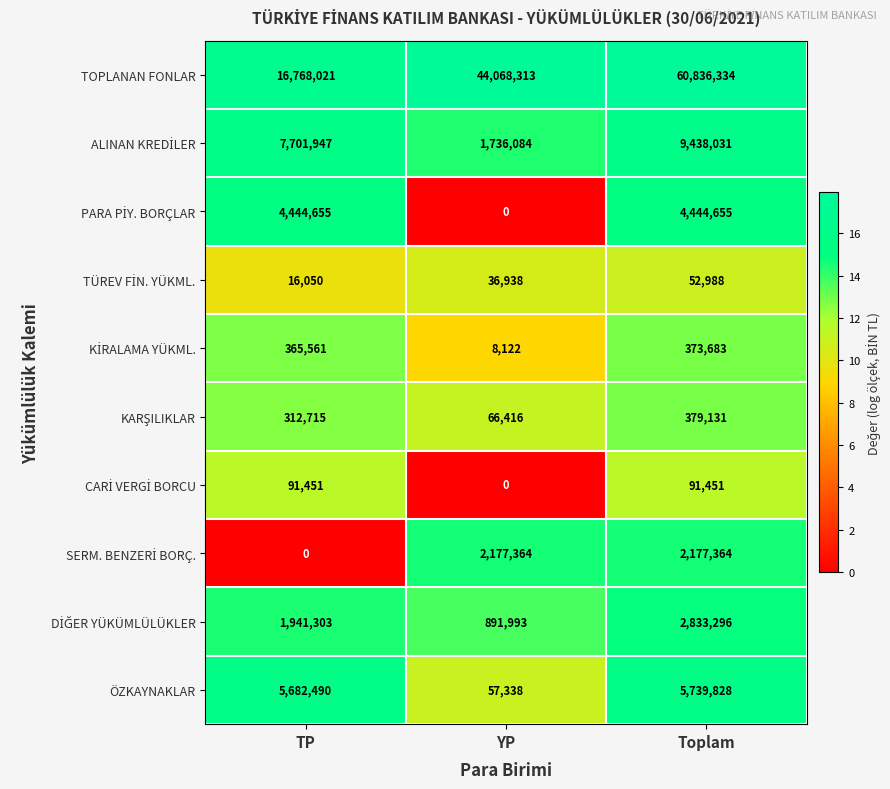

What is the difference between the highest and lowest values at TP?

16768021